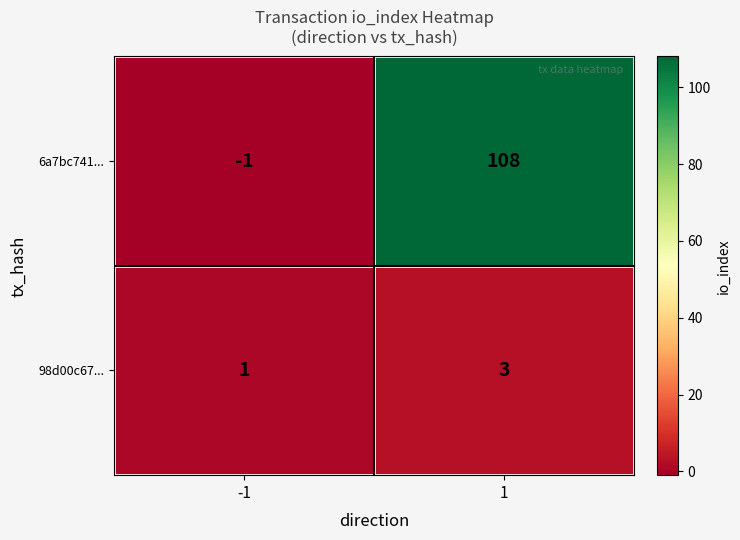

What is the average value of the 6a7bc741... series?

54